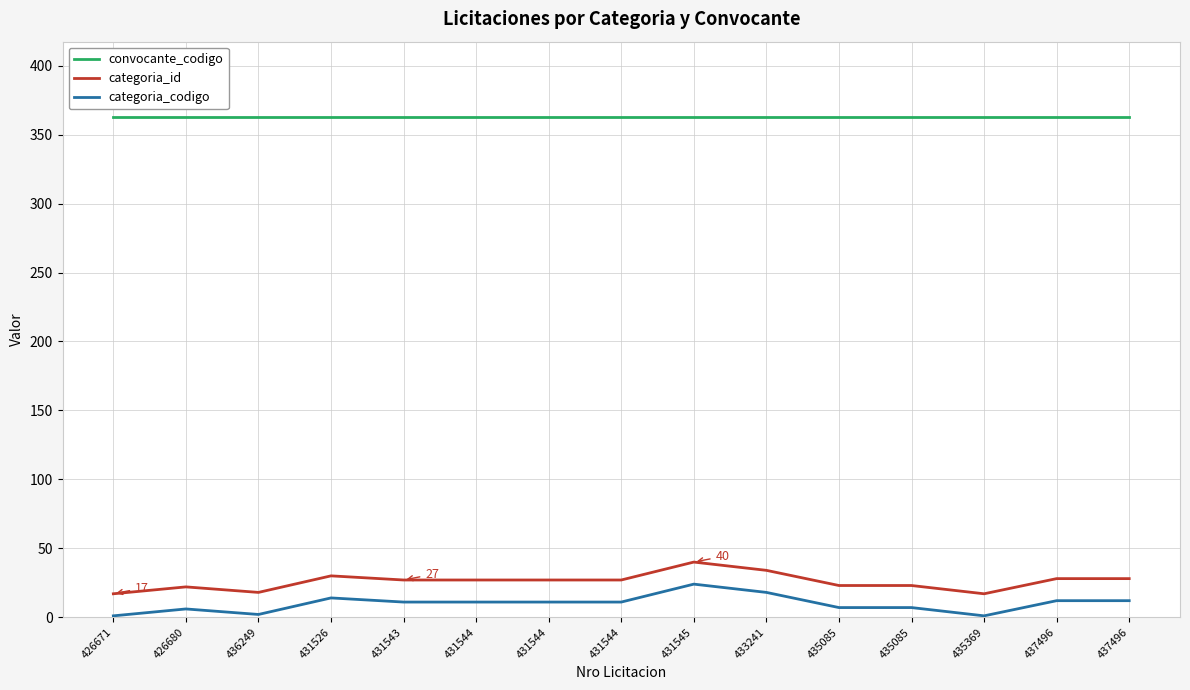

What is the average value of the categoria_codigo series?

10